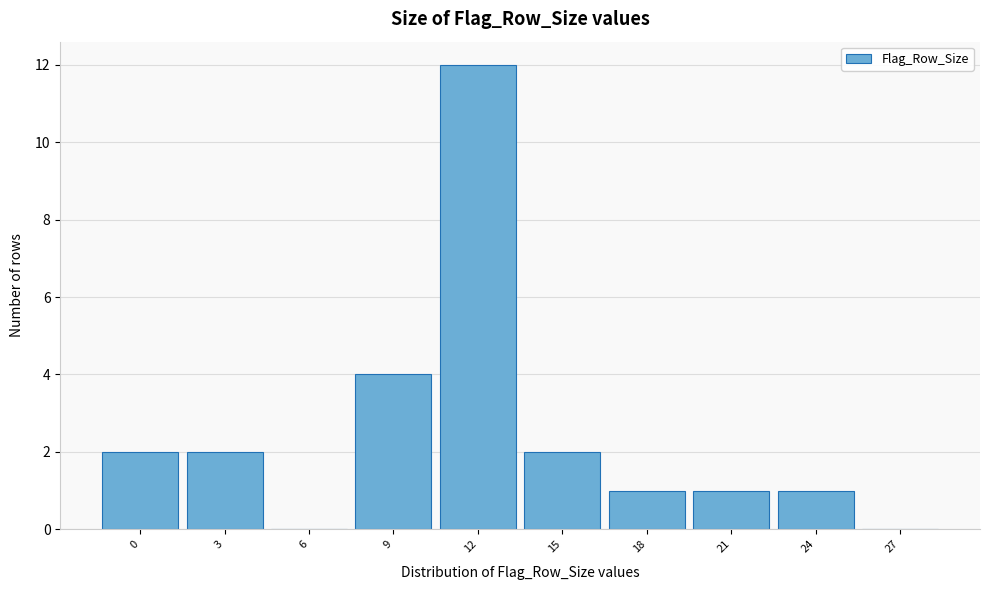

Reading left to right, what are all the values shown in this chart?

0=2	3=2	6=0	9=4	12=12	15=2	18=1	21=1	24=1	27=0